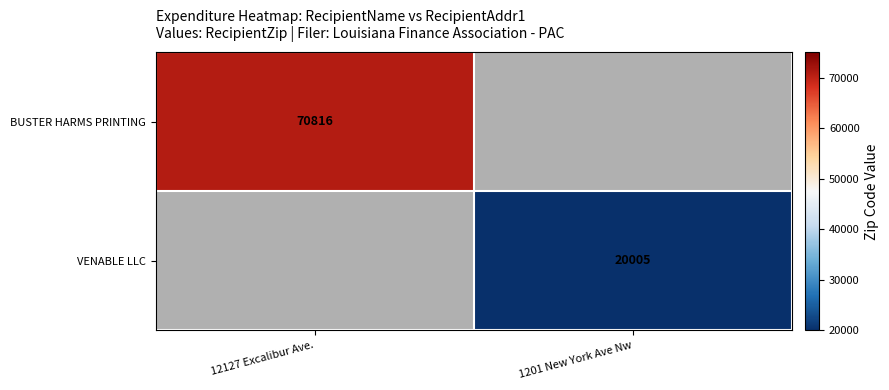

Is it true that BUSTER HARMS PRINTING equals 70816 at 12127 Excalibur Ave.?

True